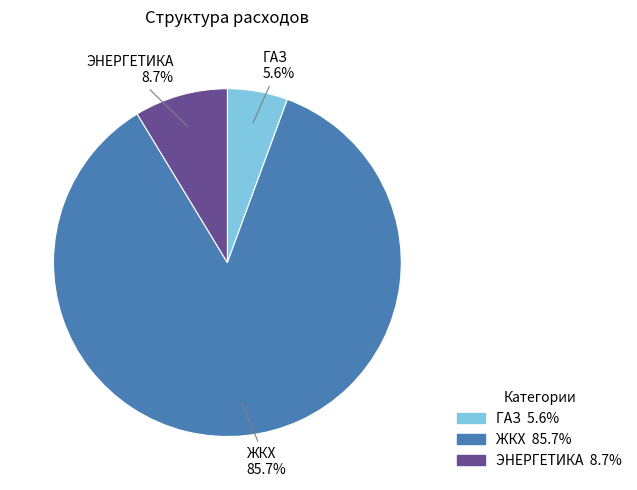

Approximately how many times larger is the value at ЭНЕРГЕТИКА compared to ЖКХ?

0.1